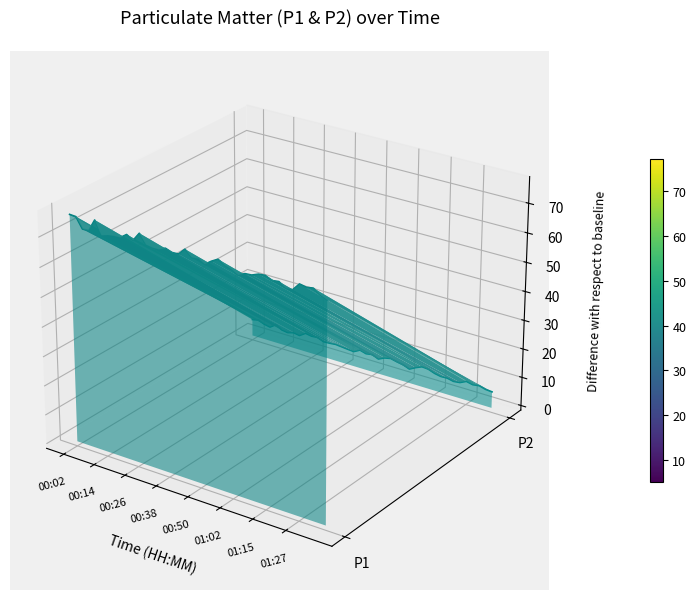

How many data points does each series have?

40